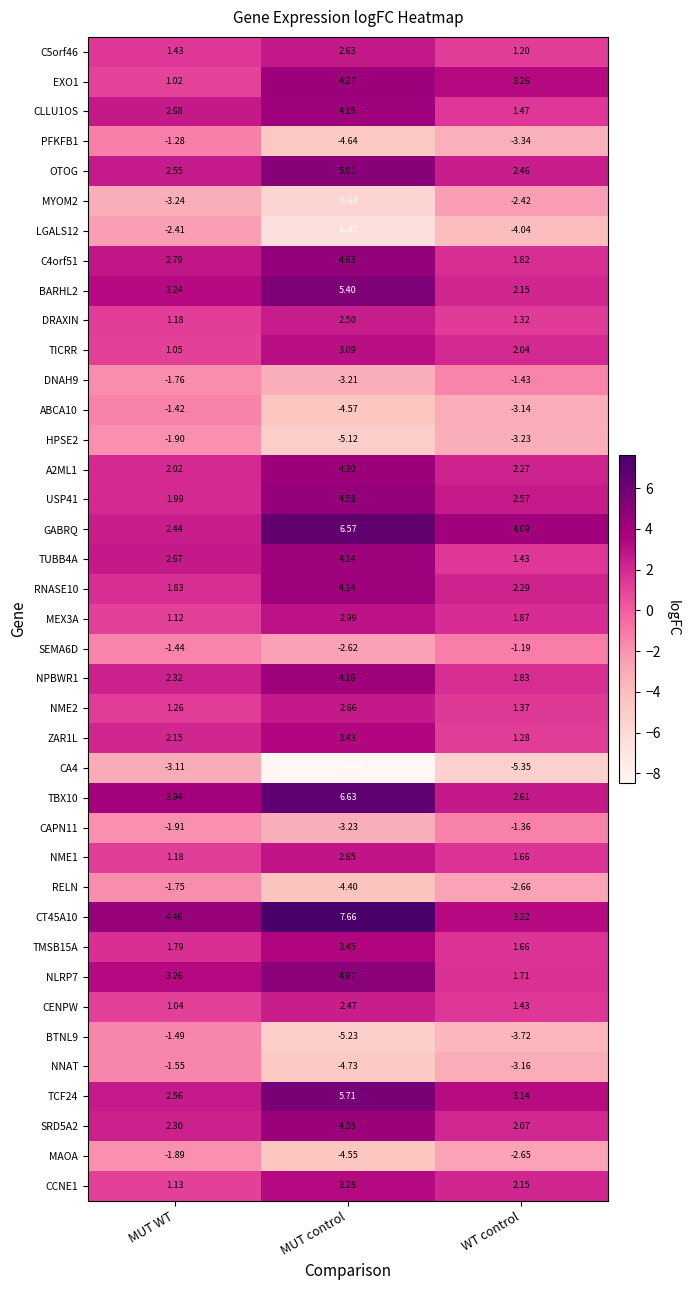

What is the total value across all series at WT control?

16.7